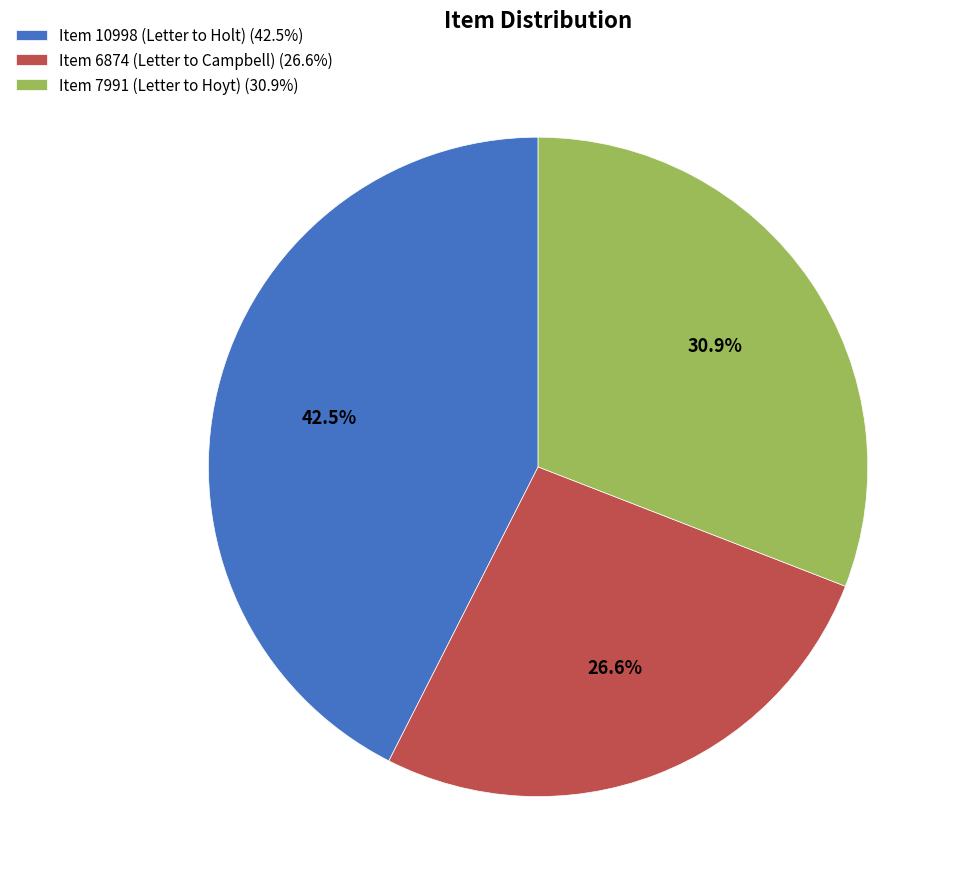

Is it true that Item 7991 (Letter to Hoyt) is 38% of the pie?

False